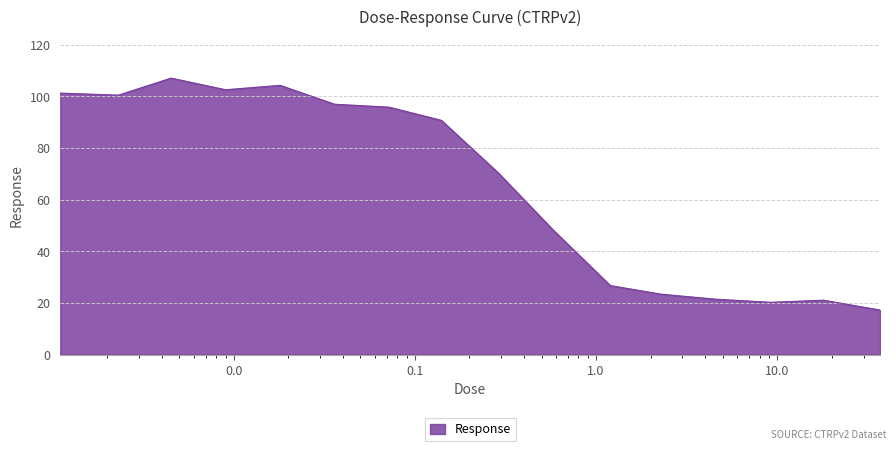

What is the difference between the maximum and minimum values?

89.8